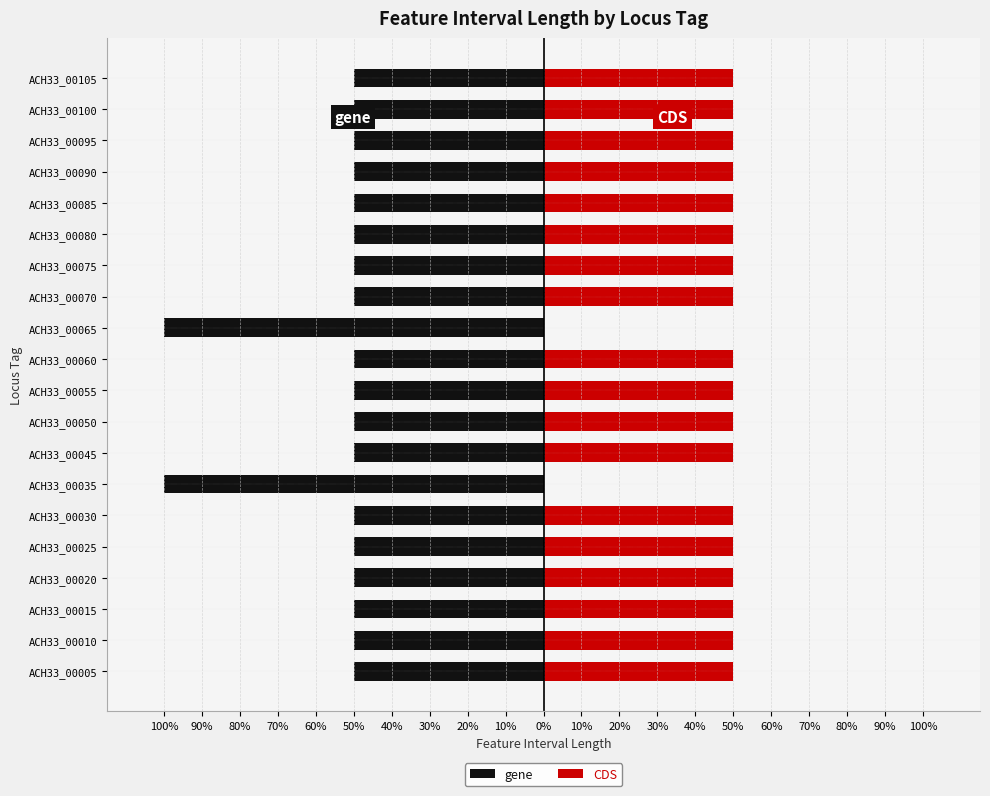

What is the value of the gene bar at the 8th from the left?

-50